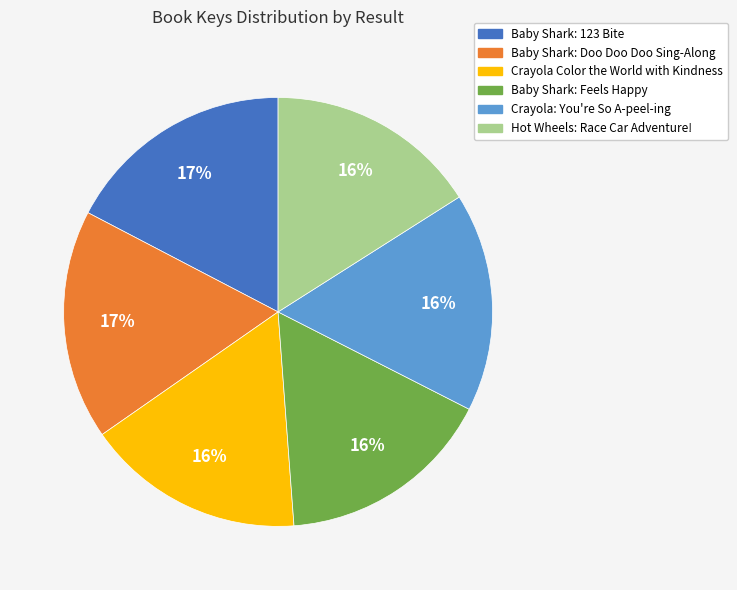

Is there any slice that represents more than half of the pie?

No